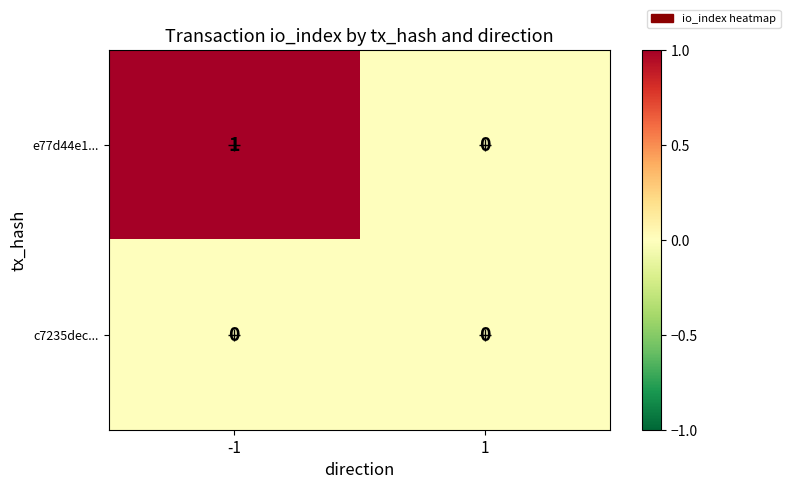

True or false: e77d44e1... has a value of 1 at -1.

True